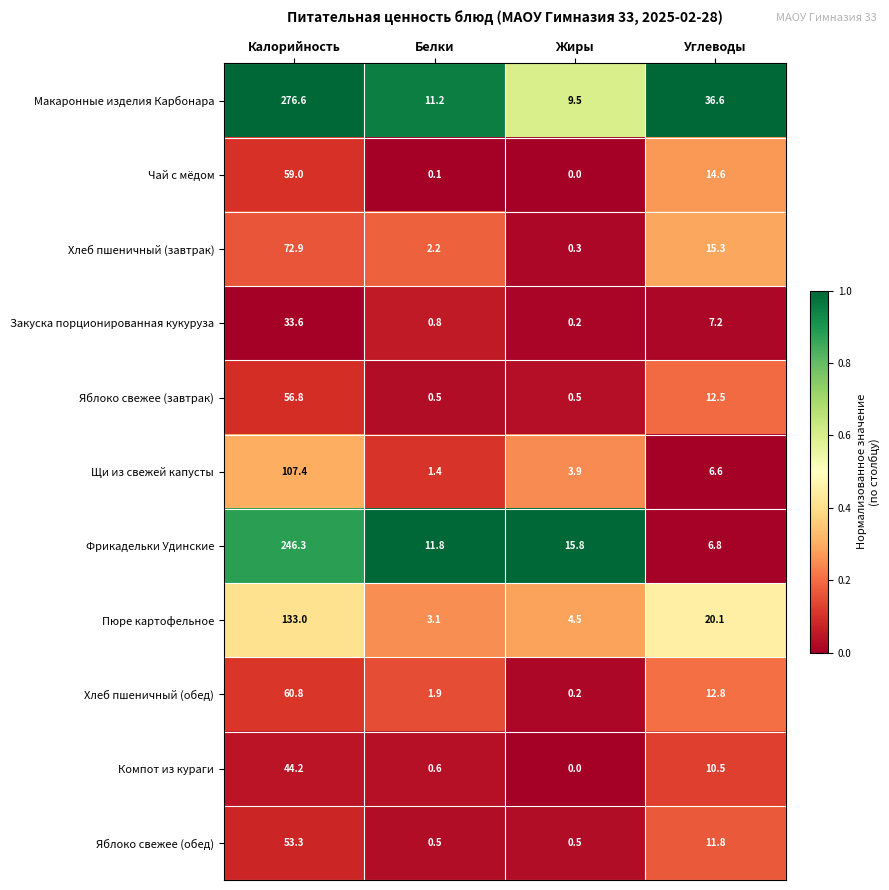

What value does the Закуска порционированная кукуруза series have at Калорийность?

33.6